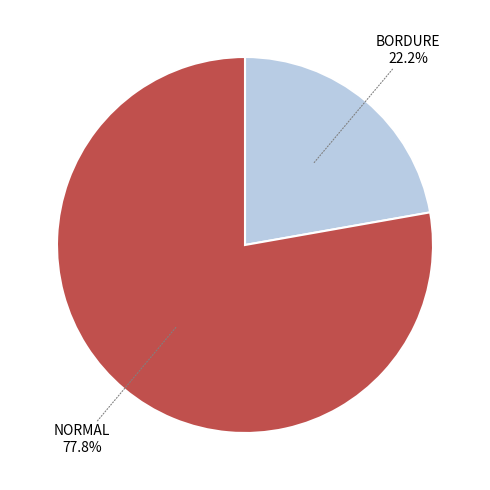

Does any single category account for the majority?

Yes